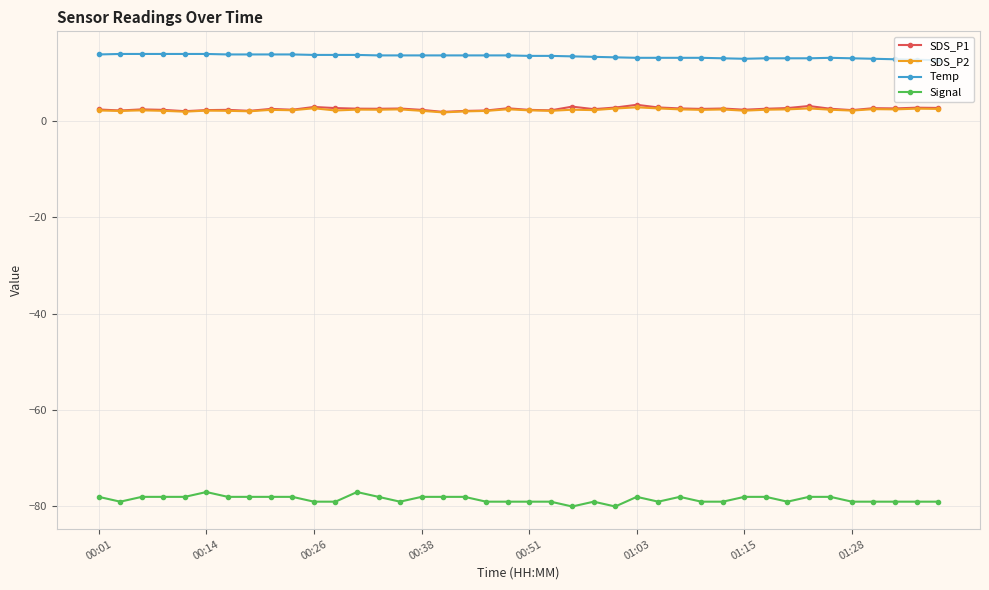

What is the value of the SDS_P2 point at the 33rd from the left?

2.4